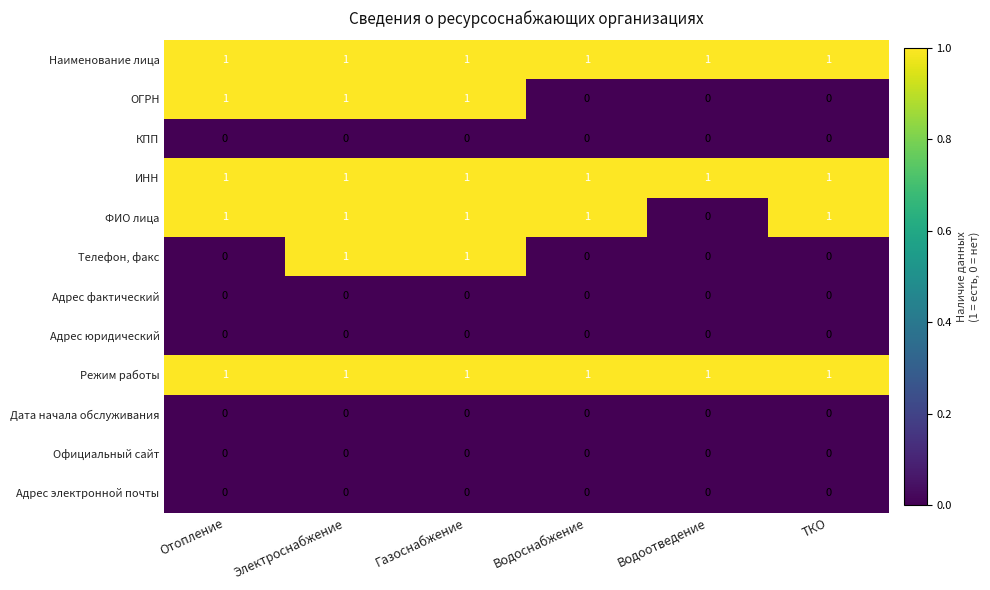

The Наименование лица series shows 1 at Водоотведение. True or false?

True